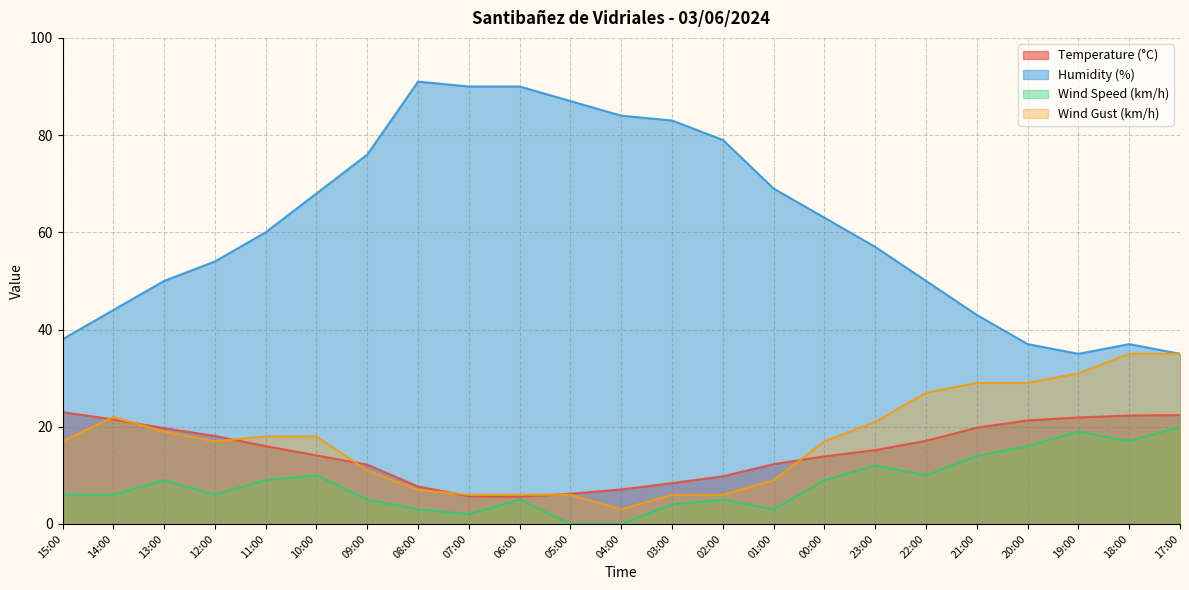

Which category has the highest value in the Wind Speed (km/h) series?

17:00